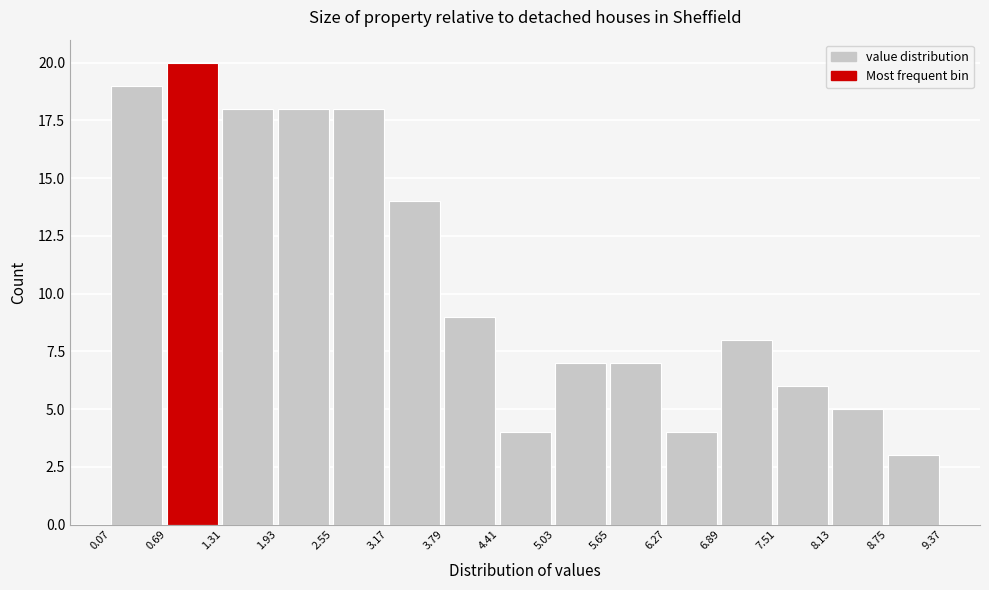

Reading left to right, transcribe this chart: for each bar, give the range it covers on the x-axis and its height. The values are not printed on the chart, so give them approximately, as read against the axis.

0.07 to 0.69: 19
0.69 to 1.31: 20
1.31 to 1.93: 18
1.93 to 2.55: 18
2.55 to 3.17: 18
3.17 to 3.79: 14
3.79 to 4.41: 9
4.41 to 5.03: 4
5.03 to 5.65: 7
5.65 to 6.27: 7
6.27 to 6.89: 4
6.89 to 7.51: 8
7.51 to 8.13: 6
8.13 to 8.75: 5
8.75 to 9.37: 3